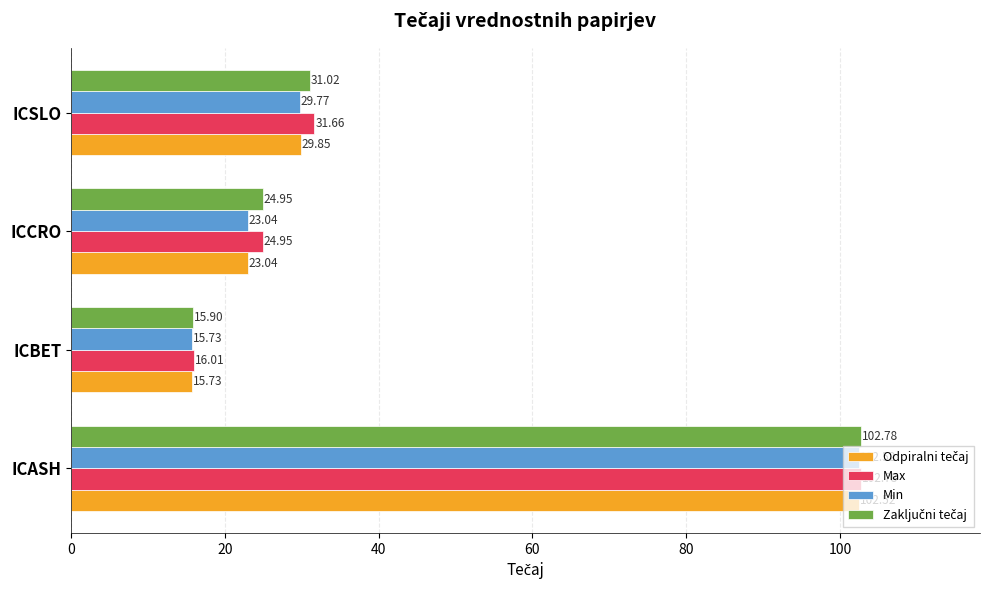

What is the total value across all series at ICSLO?

122.3